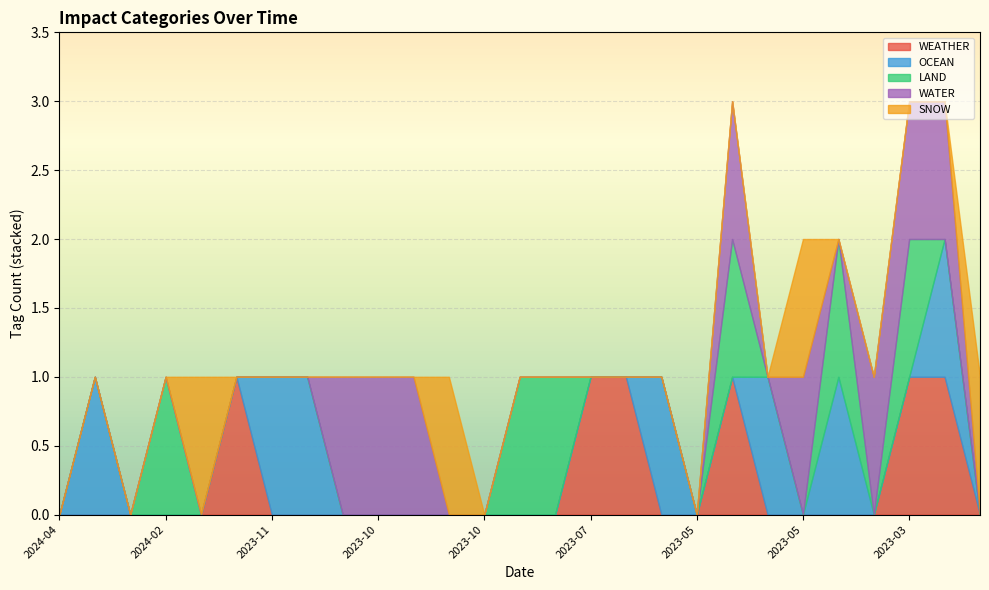

Is the value of WEATHER at 2023-08-08 greater than the value of SNOW at 2023-12-27?

No